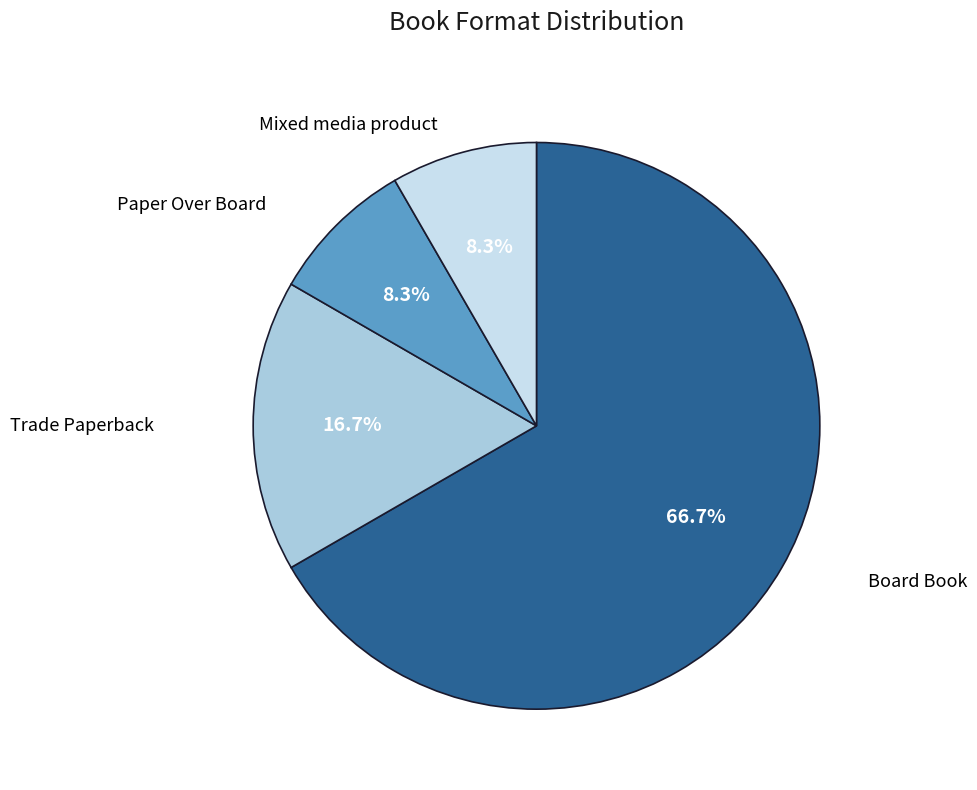

Is there any slice that represents more than half of the pie?

Yes